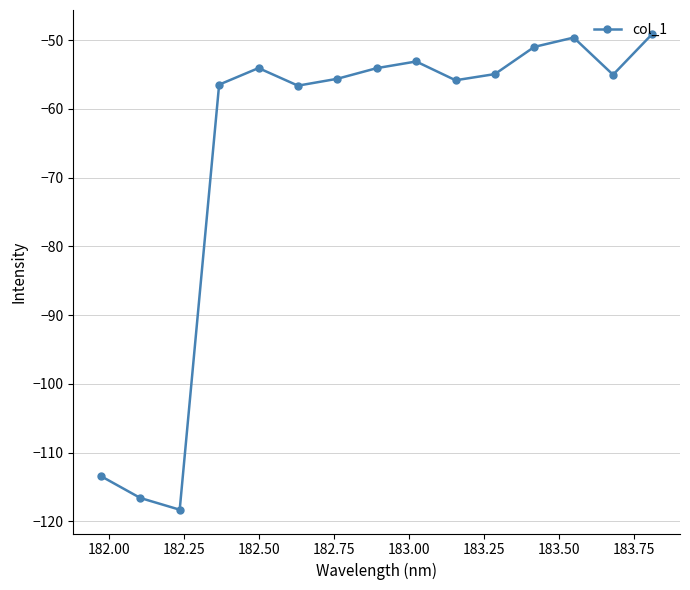

What is the average value?

-66.3